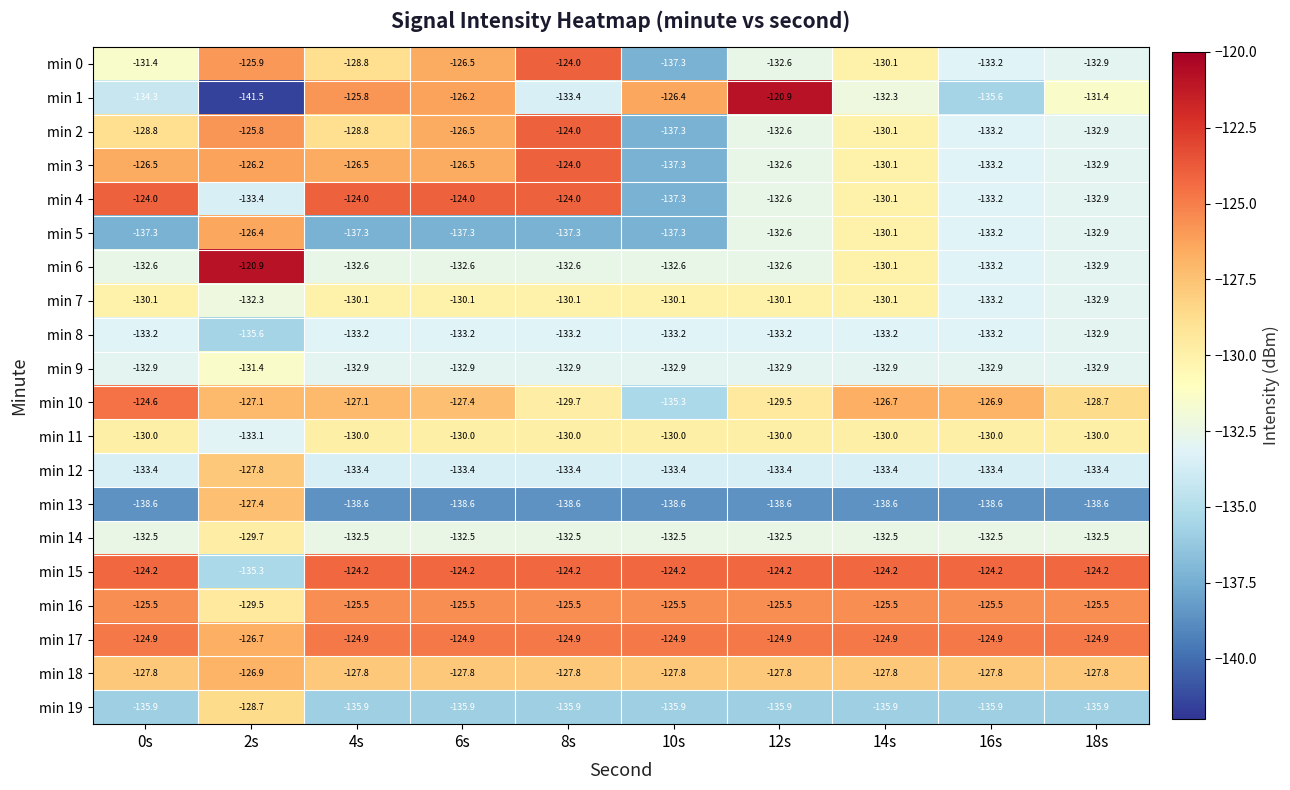

Which series has the largest range (max minus min)?

min 1